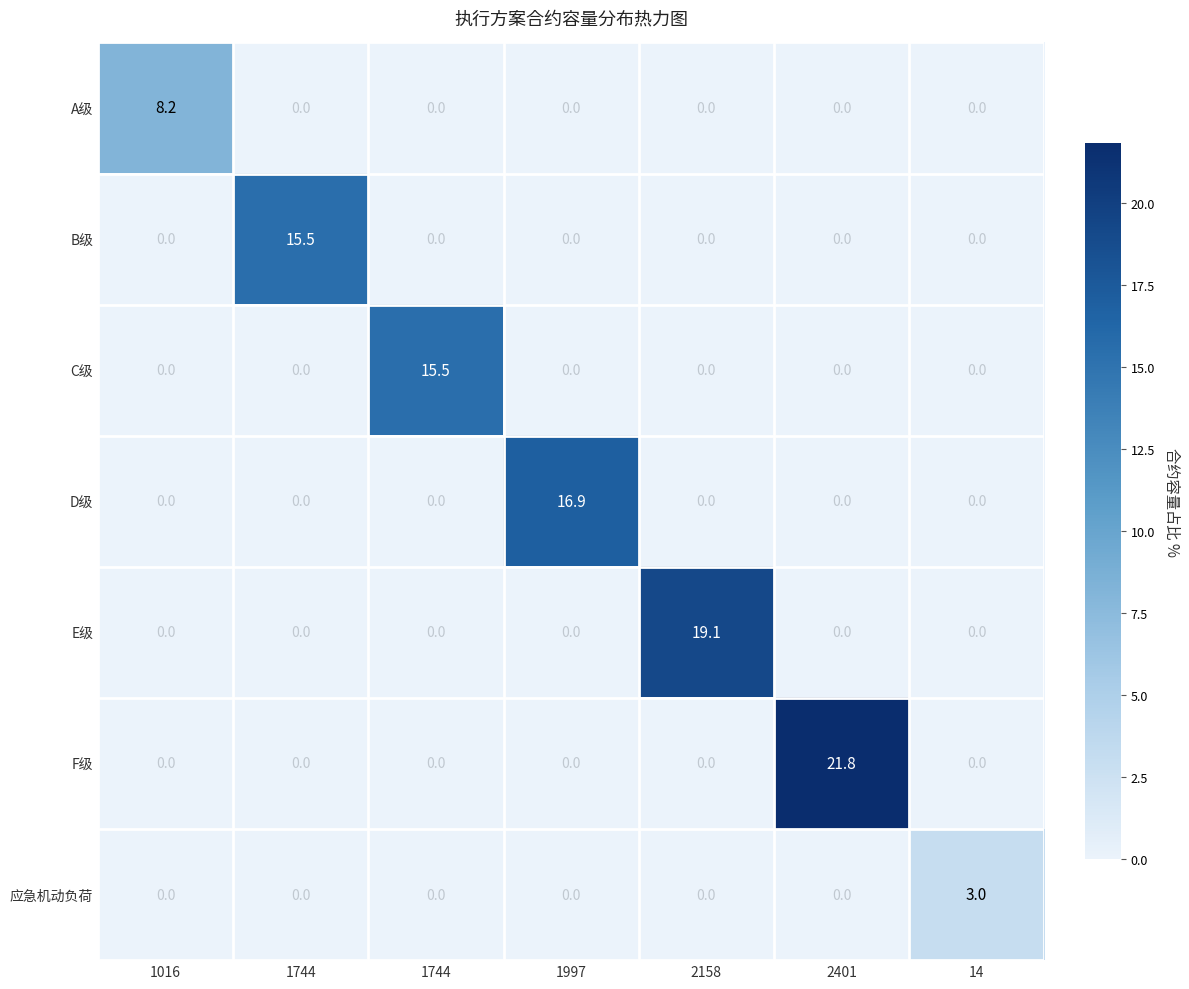

How many values in E级 are above zero?

1